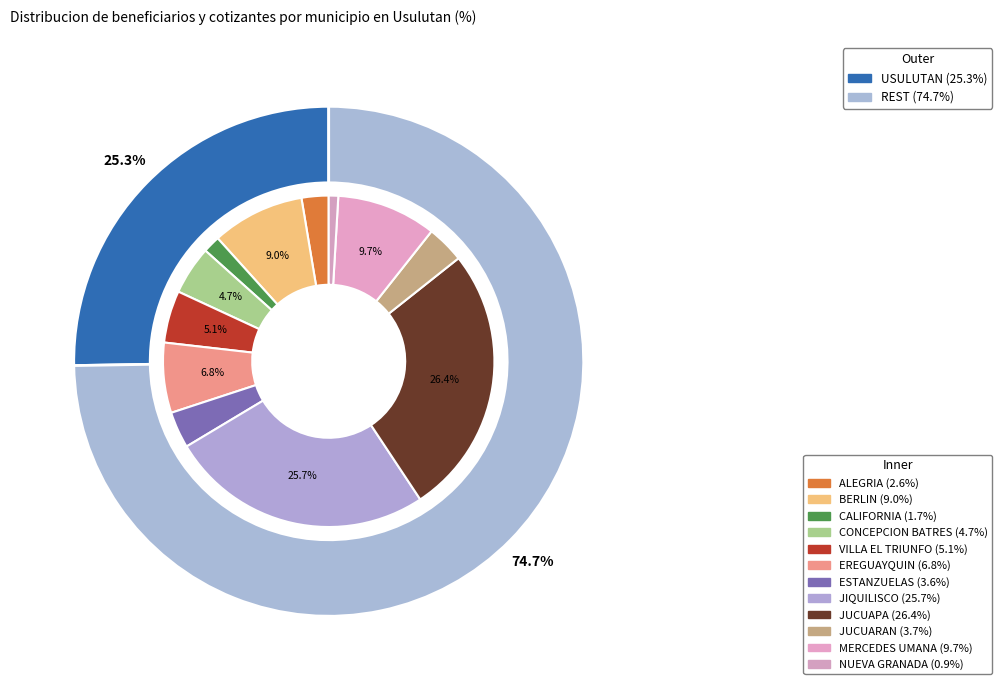

Which category has the smallest portion of the pie?

NUEVA GRANADA